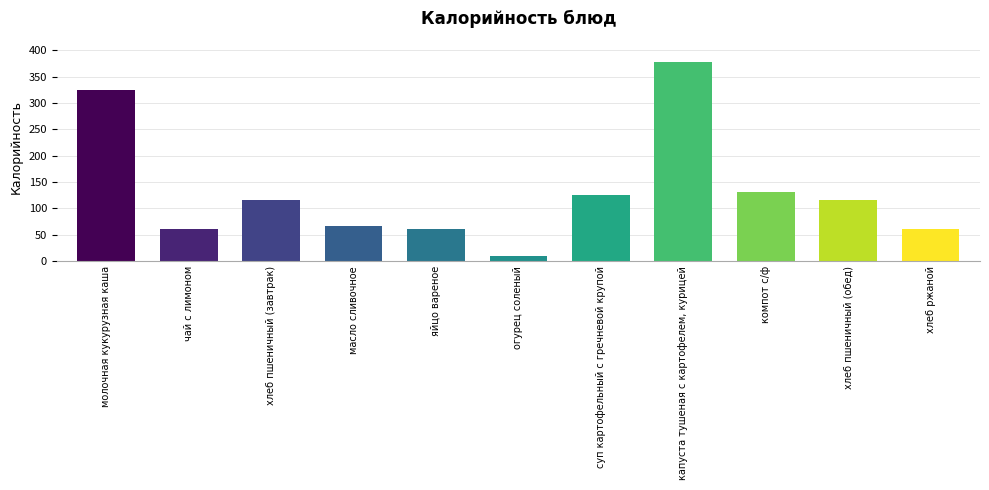

What is the label of the 3rd bar from the right?

компот с/ф